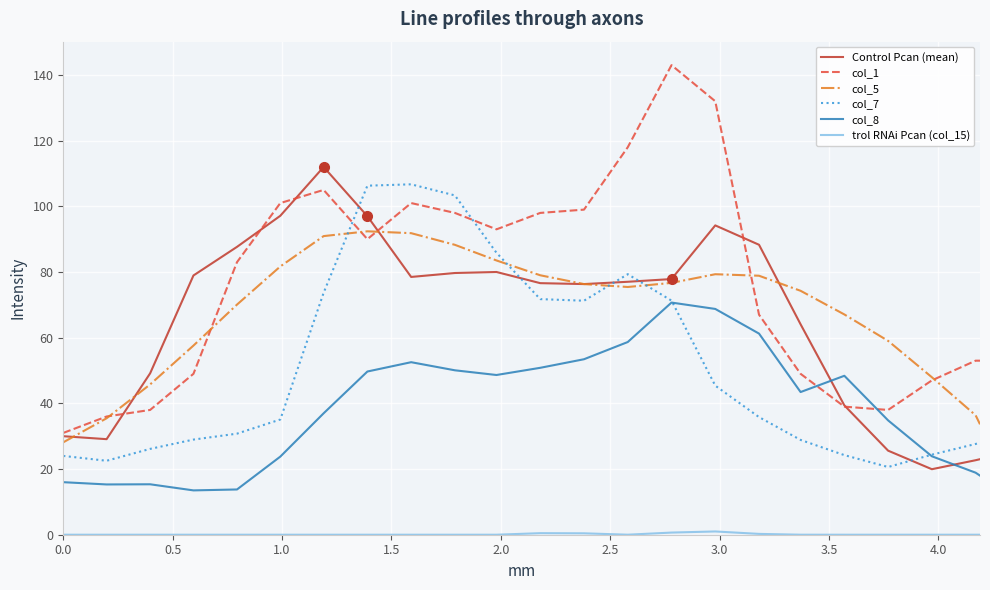

What is the greatest value displayed?

143.0